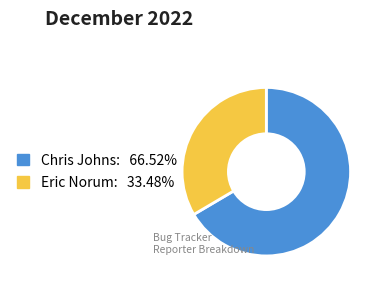

Does any single category account for the majority?

Yes